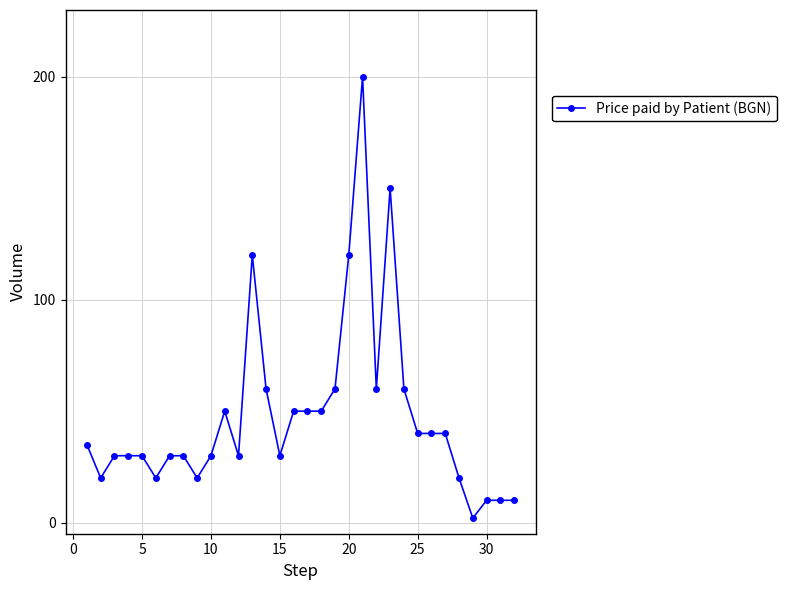

What is the greatest value displayed?

200